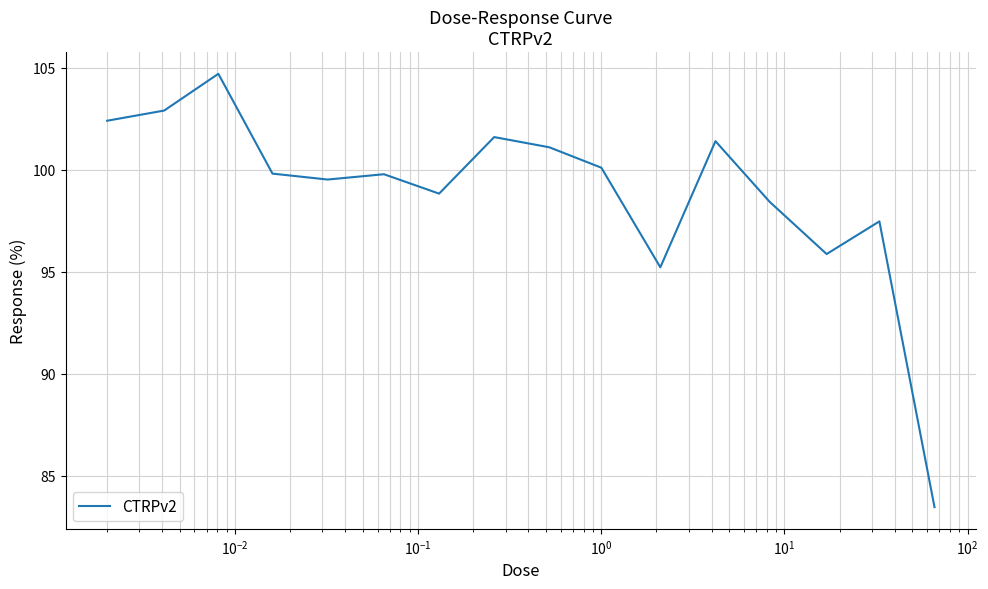

What is the greatest value displayed?

104.7